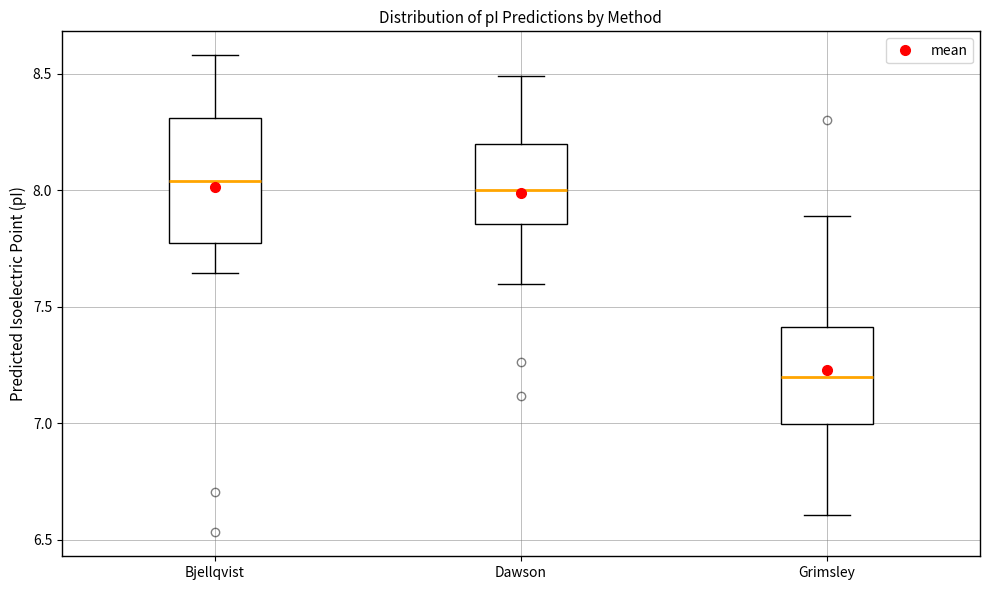

Reading left to right, transcribe this box plot: for each box, give where its median line is, the range the box spans, and where its two whiskers end, as read against the y-axis. The values are not printed on the chart, so give them approximately, as read against the axis.

Bjellqvist: median 8.05, box 7.80 to 8.30, whiskers 7.65 to 8.60
Dawson: median 8.00, box 7.85 to 8.20, whiskers 7.60 to 8.50
Grimsley: median 7.20, box 7.00 to 7.40, whiskers 6.60 to 7.90